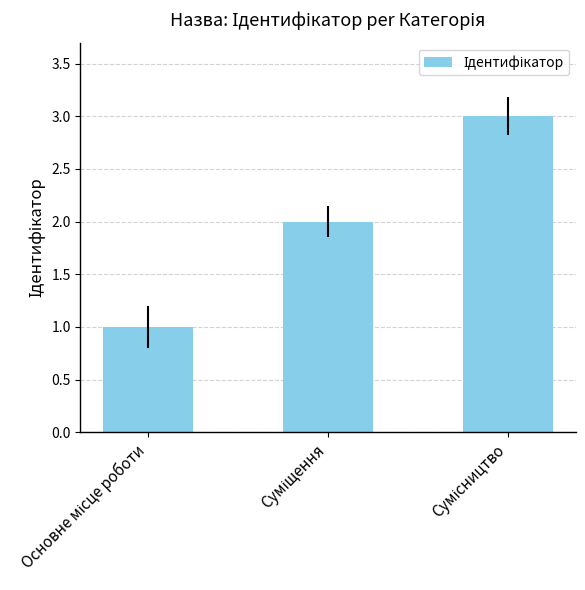

What is the sum of all values?

6